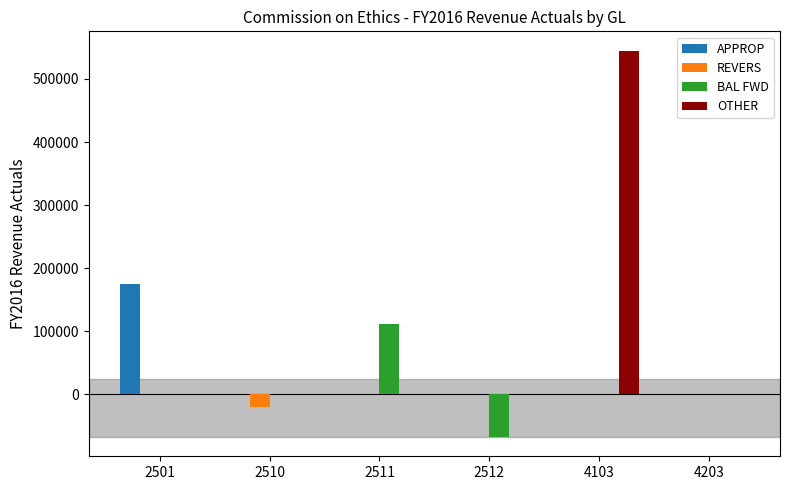

Are the bars horizontal?

No